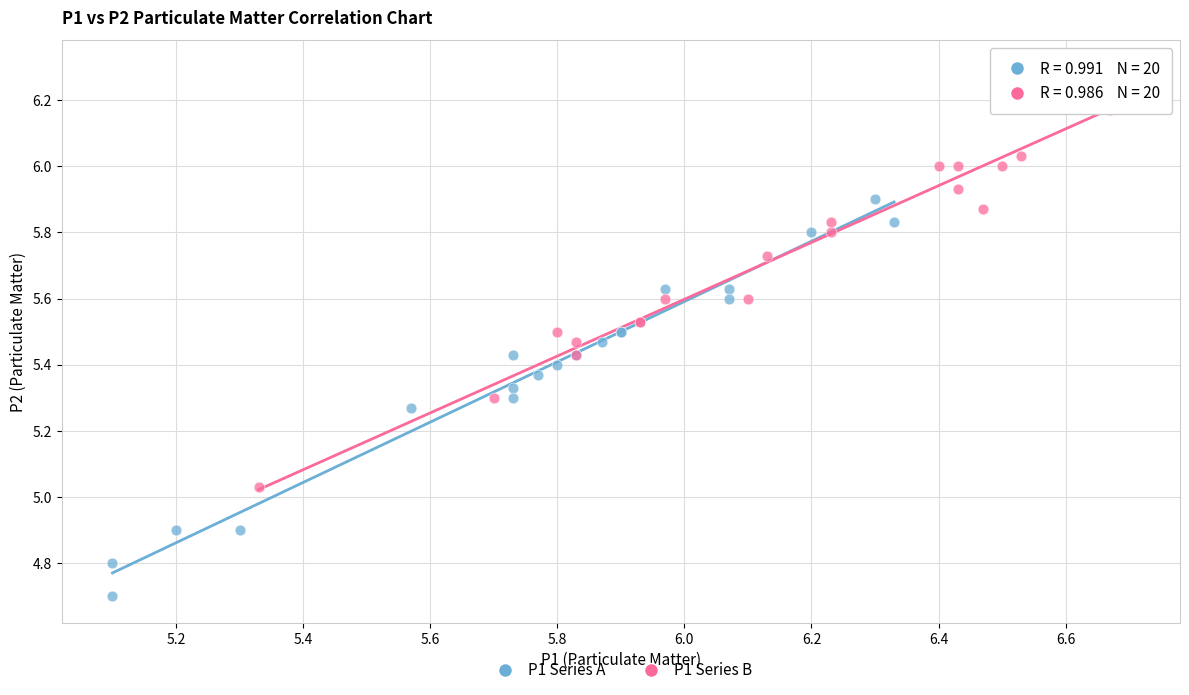

Which series reaches the minimum Y coordinate?

P1 Series A